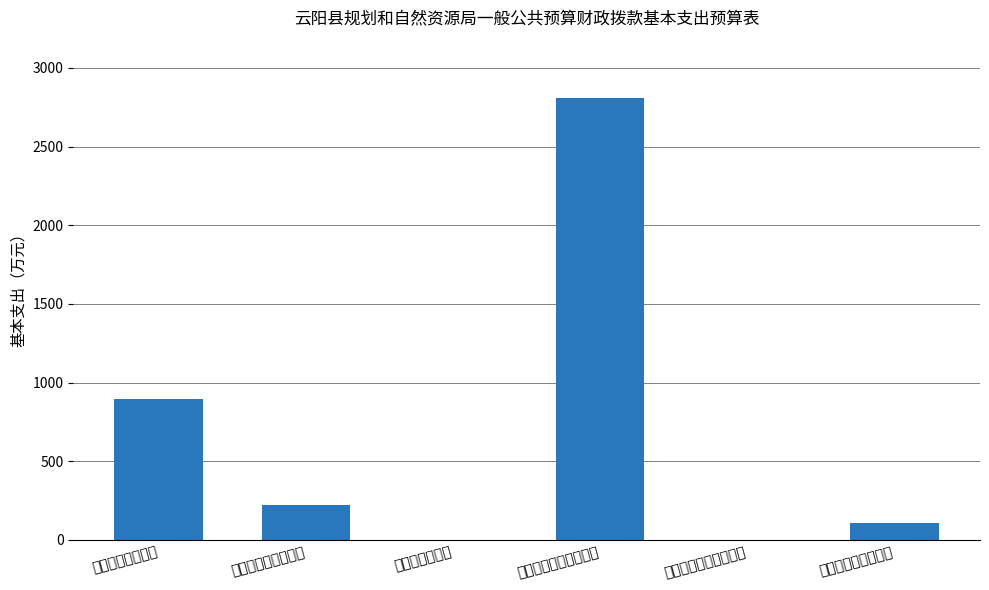

At which label is the value closest to 1406?

机关工资福利支出